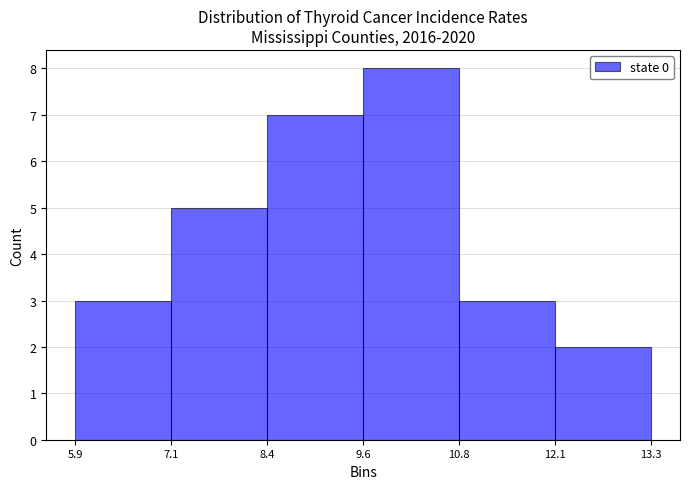

Which range on the x-axis has the tallest bar?

9.6 to 10.8